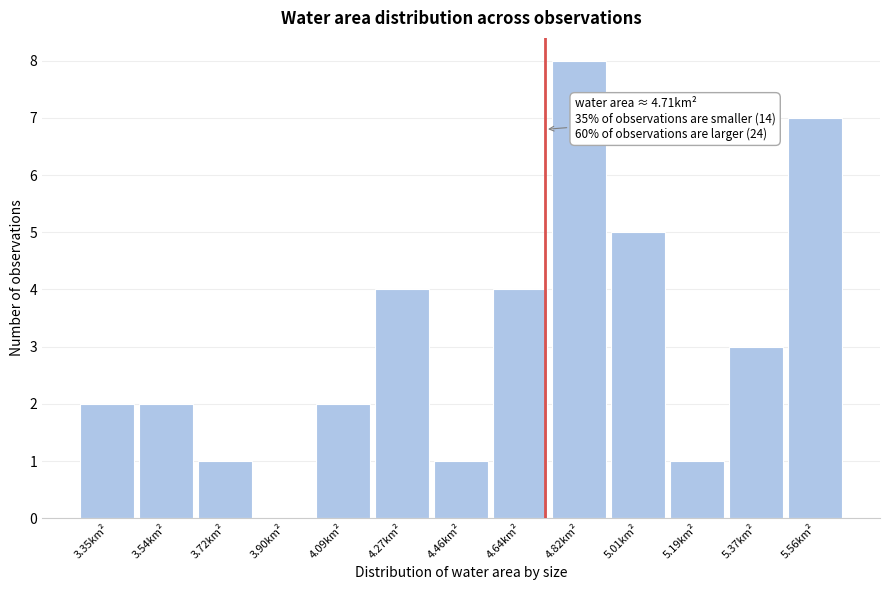

Over which range of the x-axis is the bar tallest?

4.74 to 4.92